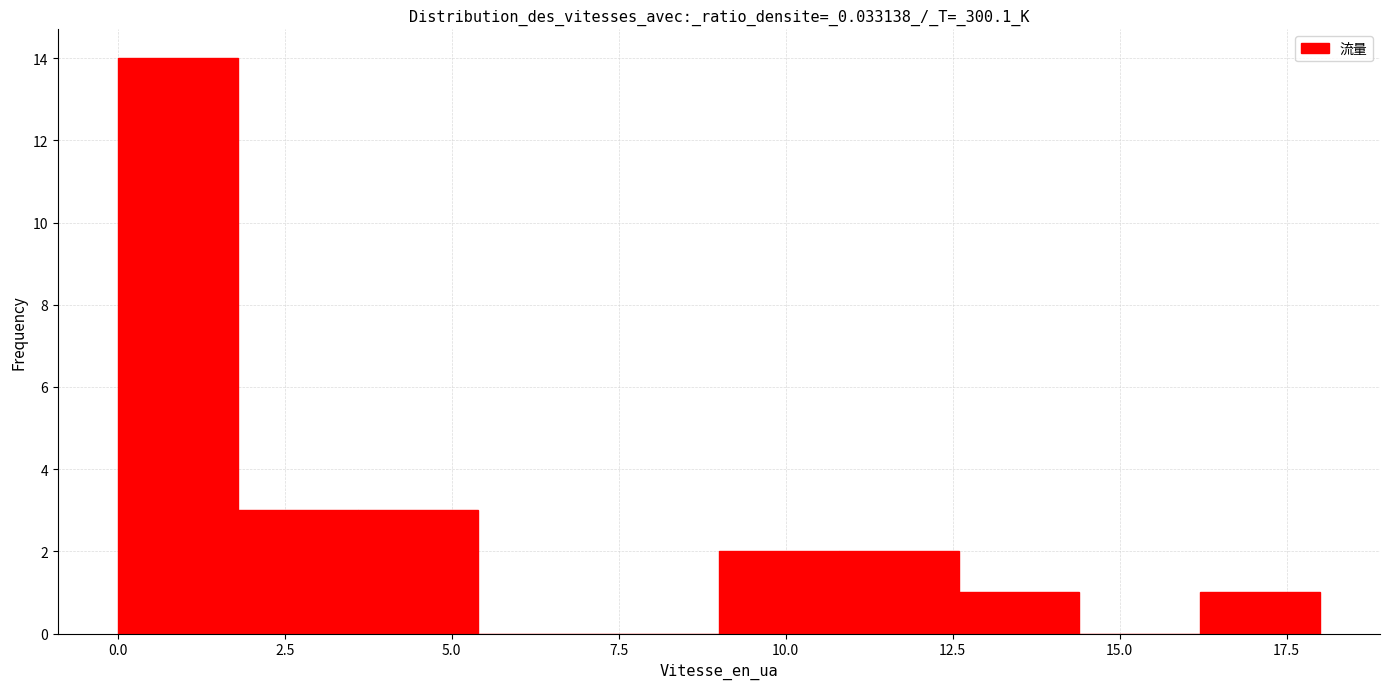

Around what value on the x-axis is the tallest bar? Give the approximate position of its centre, as read against the axis.

1.0